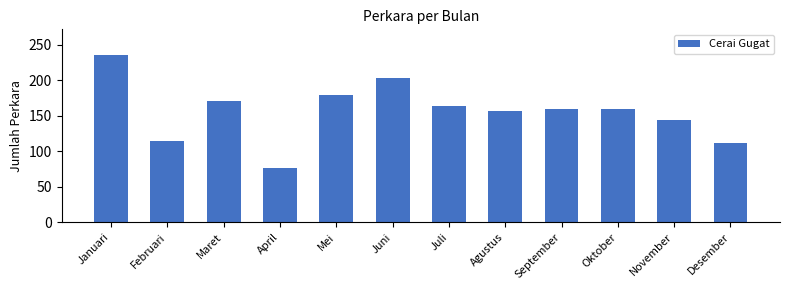

What is the sum of all values?

1875